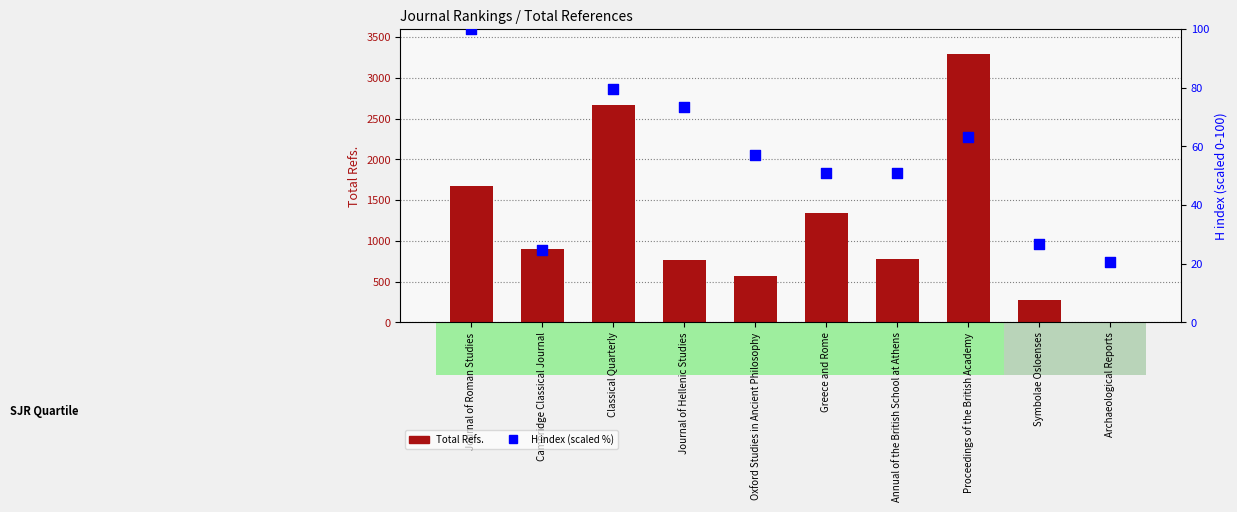

Which series has the largest Y range (max minus min)?

Total Refs.